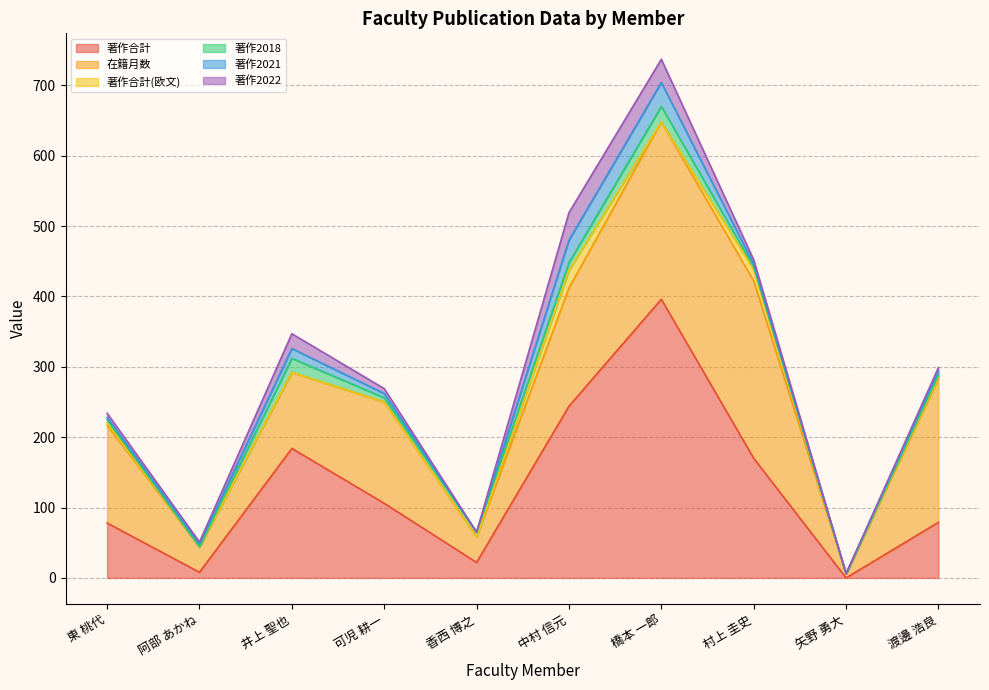

What is the total value across all series at 橋本 一郎?

737